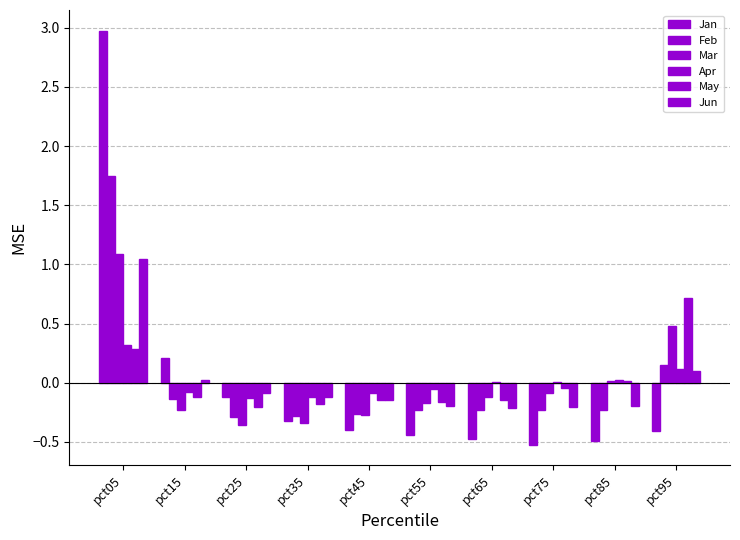

How many groups of bars are there?

10